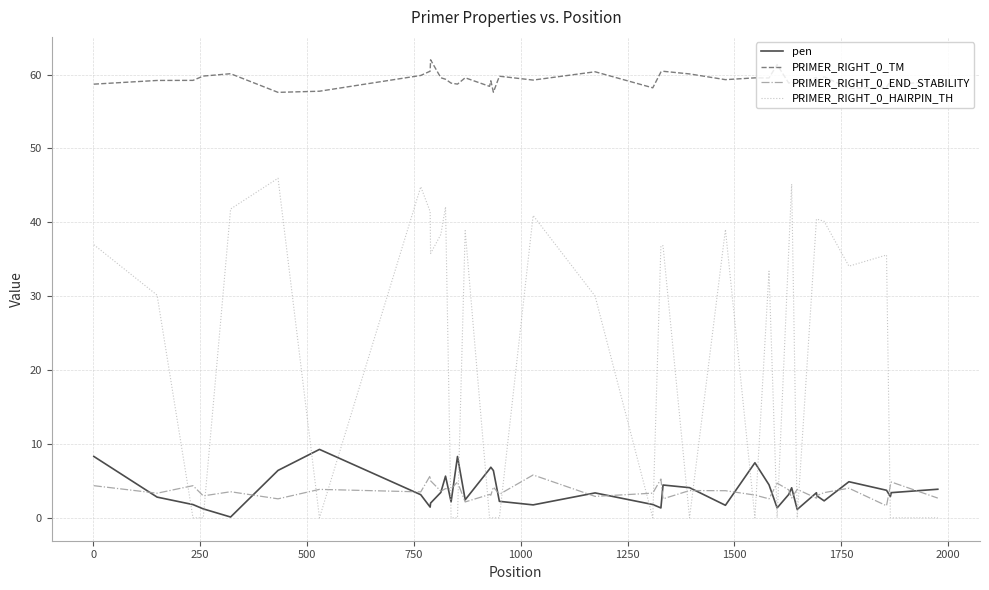

List the series in order of their peak value, lowest first.

PRIMER_RIGHT_0_END_STABILITY, pen, PRIMER_RIGHT_0_HAIRPIN_TH, PRIMER_RIGHT_0_TM